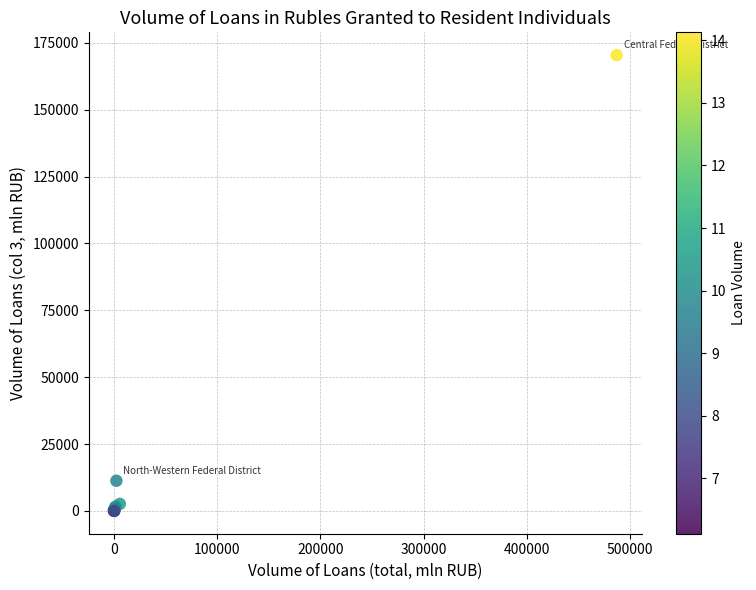

What Y value in the scatter plot is closest to 85210?

11278